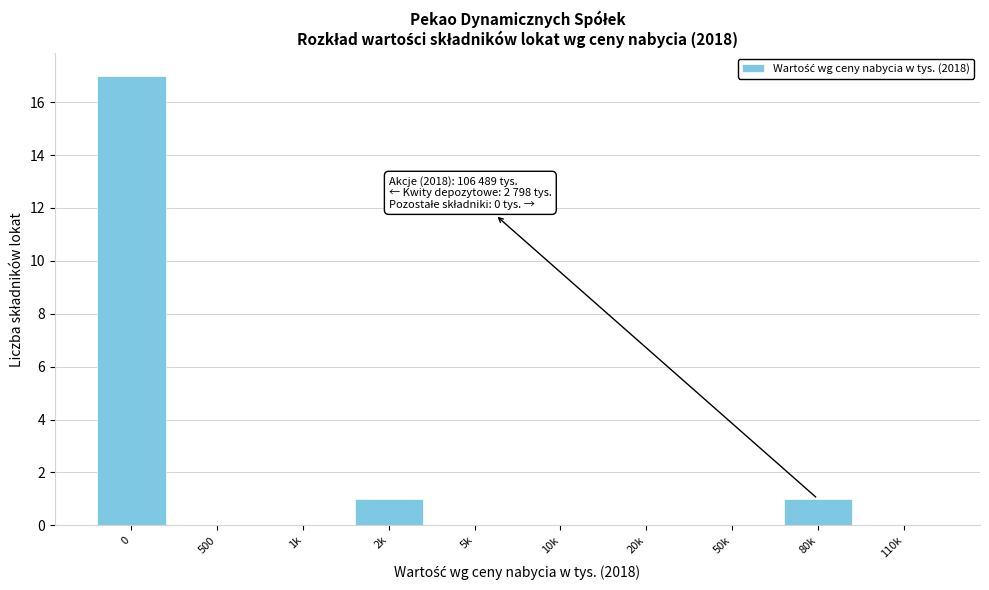

Reading left to right, transcribe all the data shown in this chart.

0=17	500=0	1k=0	2k=1	5k=0	10k=0	20k=0	50k=0	80k=1	110k=0